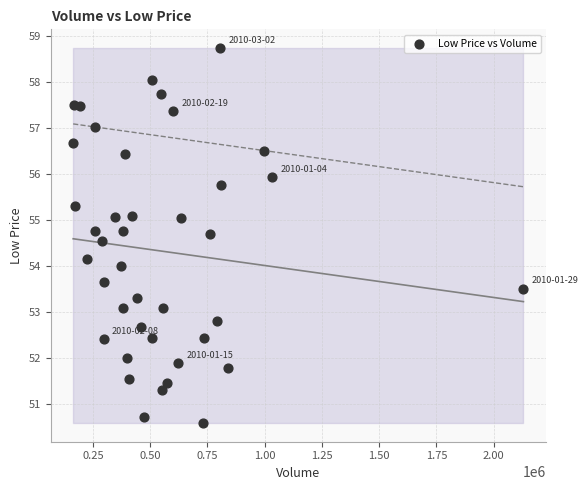

What is the range of X values (max minus min)?

1966500.0